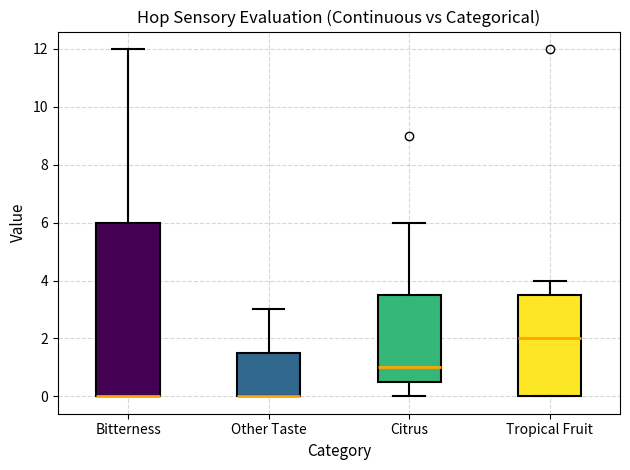

Where does the median line of the box for Tropical Fruit sit on the y-axis? The values are not printed on the chart, so give them approximately, as read against the axis.

2.0